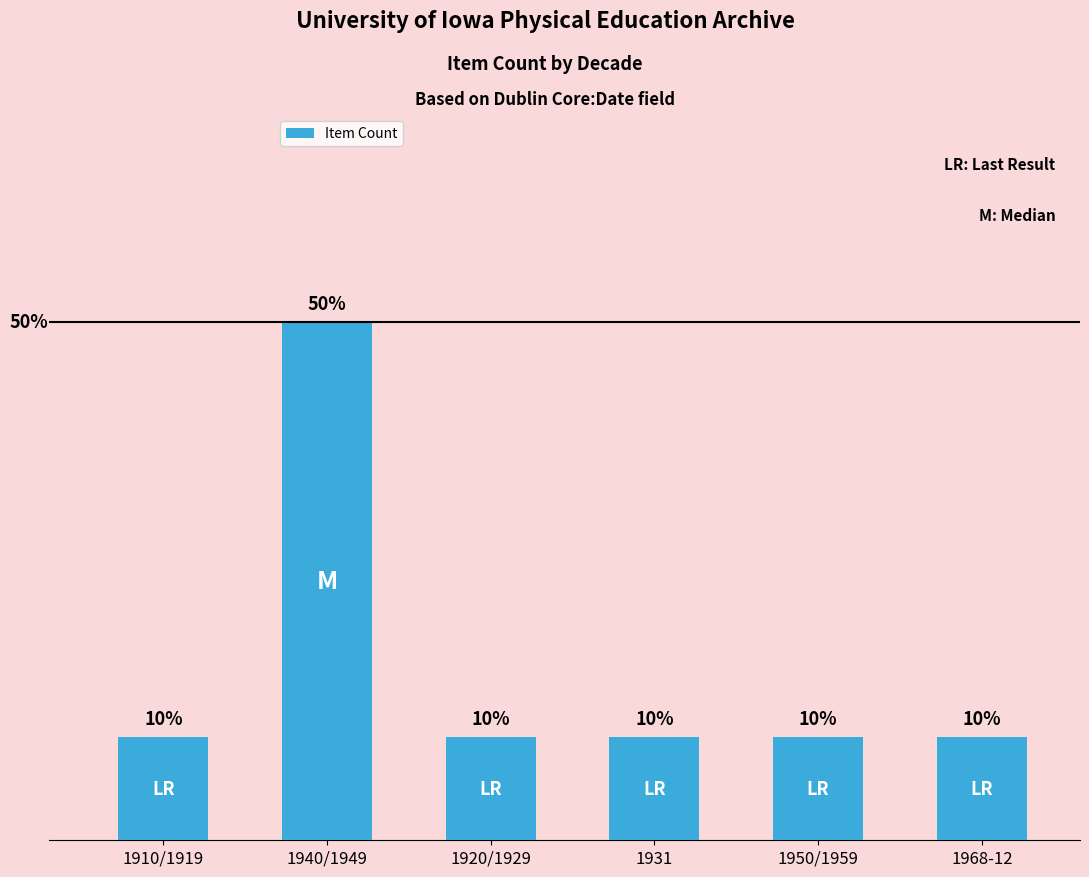

Does the chart contain any negative values?

No